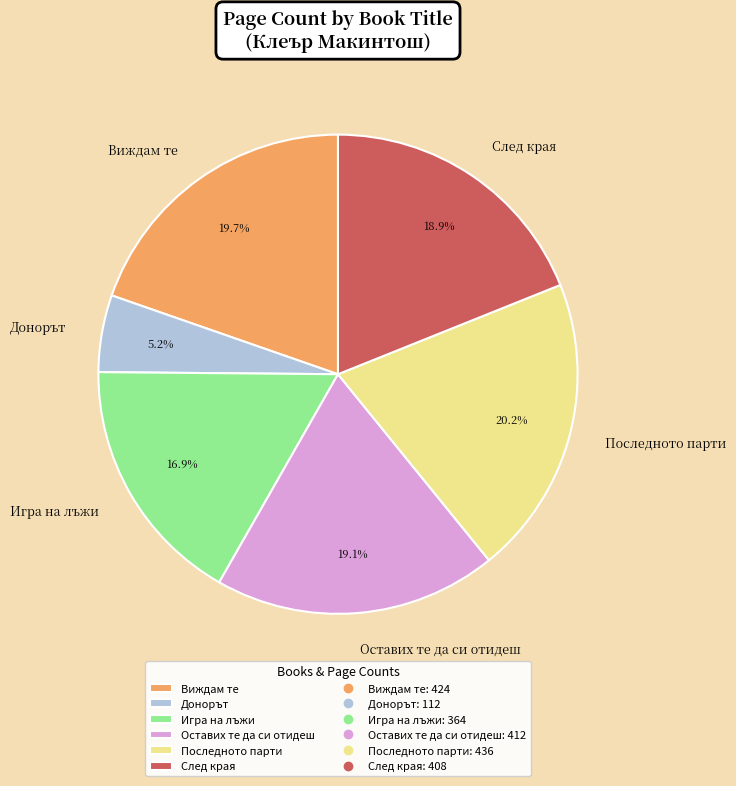

Is it true that След края is 19% of the pie?

True